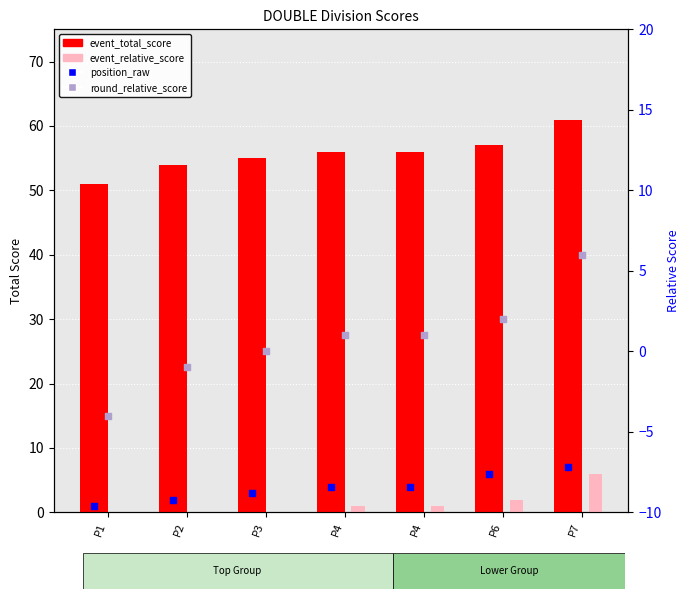

At how many categories does at least one series exceed 57?

1